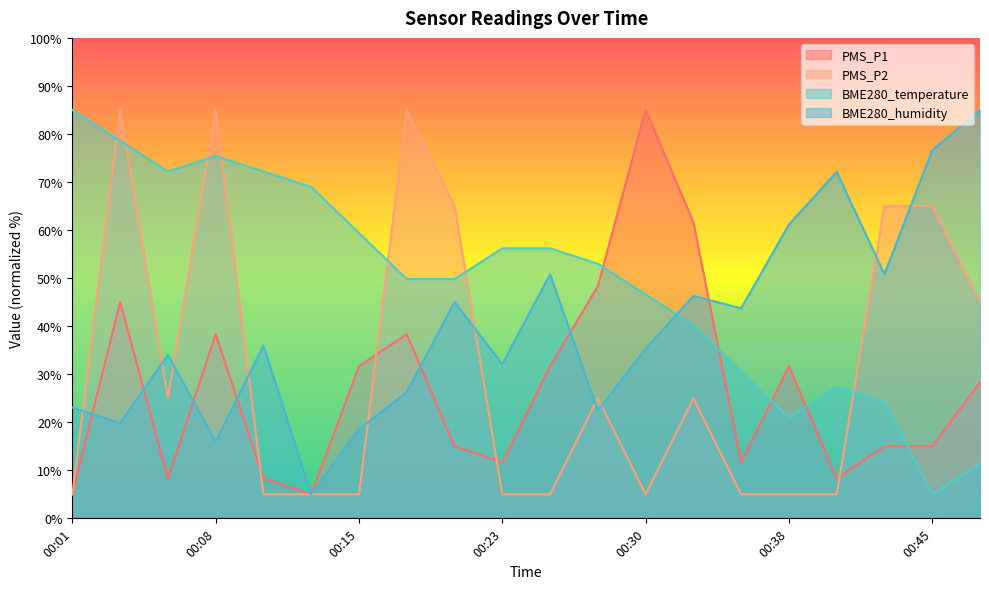

Reading right to left, transcribe all the data shown in this chart.

PMS_P1: 00:48=28.3	00:45=15.0	00:43=15.0	00:40=8.3	00:38=31.7	00:35=11.7	00:33=61.7	00:30=85.0	00:28=48.3	00:25=31.7	00:23=11.7	00:20=15.0	00:18=38.3	00:15=31.7	00:13=5.0	00:10=8.3	00:08=38.3	00:06=8.3	00:03=45.0	00:01=5.0
PMS_P2: 00:48=45.0	00:45=65.0	00:43=65.0	00:40=5.0	00:38=5.0	00:35=5.0	00:33=25.0	00:30=5.0	00:28=25.0	00:25=5.0	00:23=5.0	00:20=65.0	00:18=85.0	00:15=5.0	00:13=5.0	00:10=5.0	00:08=85.0	00:06=25.0	00:03=85.0	00:01=5.0
BME280_temperature: 00:48=11.4	00:45=5.0	00:43=24.2	00:40=27.4	00:38=21.0	00:35=30.6	00:33=40.2	00:30=46.6	00:28=53.0	00:25=56.2	00:23=56.2	00:20=49.8	00:18=49.8	00:15=59.4	00:13=69.0	00:10=72.2	00:08=75.4	00:06=72.2	00:03=78.6	00:01=85.0
BME280_humidity: 00:48=85.0	00:45=76.6	00:43=50.8	00:40=72.1	00:38=61.1	00:35=43.7	00:33=46.3	00:30=35.3	00:28=22.4	00:25=50.8	00:23=32.1	00:20=45.0	00:18=26.3	00:15=18.5	00:13=5.0	00:10=36.0	00:08=16.0	00:06=34.0	00:03=19.8	00:01=23.1